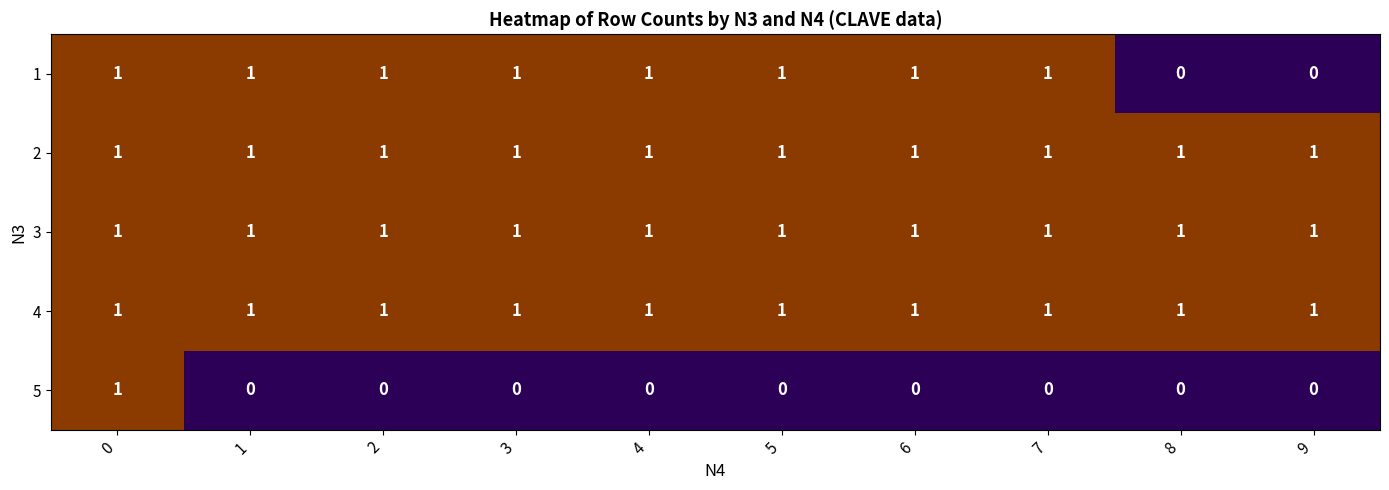

Is the value of 1 at 8 greater than the value of 3 at 2?

No